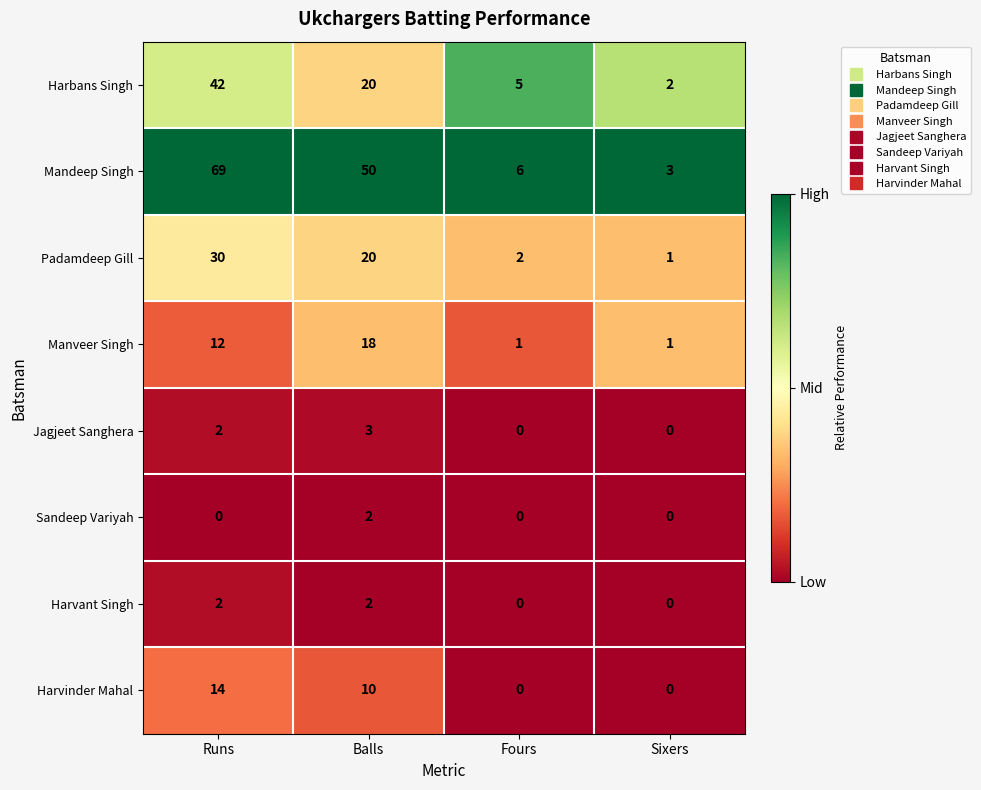

At which category does the chart reach its peak across all series?

Runs